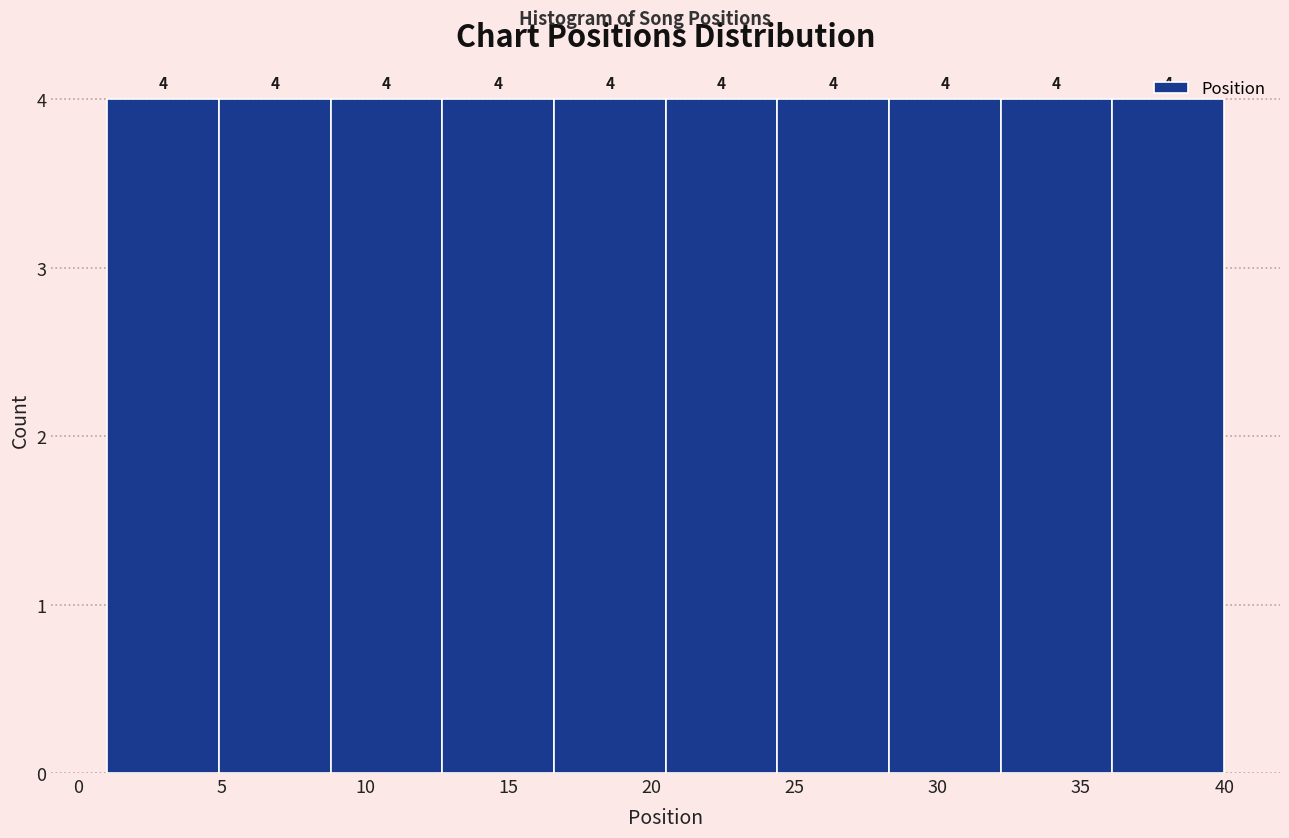

What is the height of the bar covering 1.0 to 4.9 on the x-axis? The bar edges are not printed on the chart, so give them approximately, as read against the axis.

4